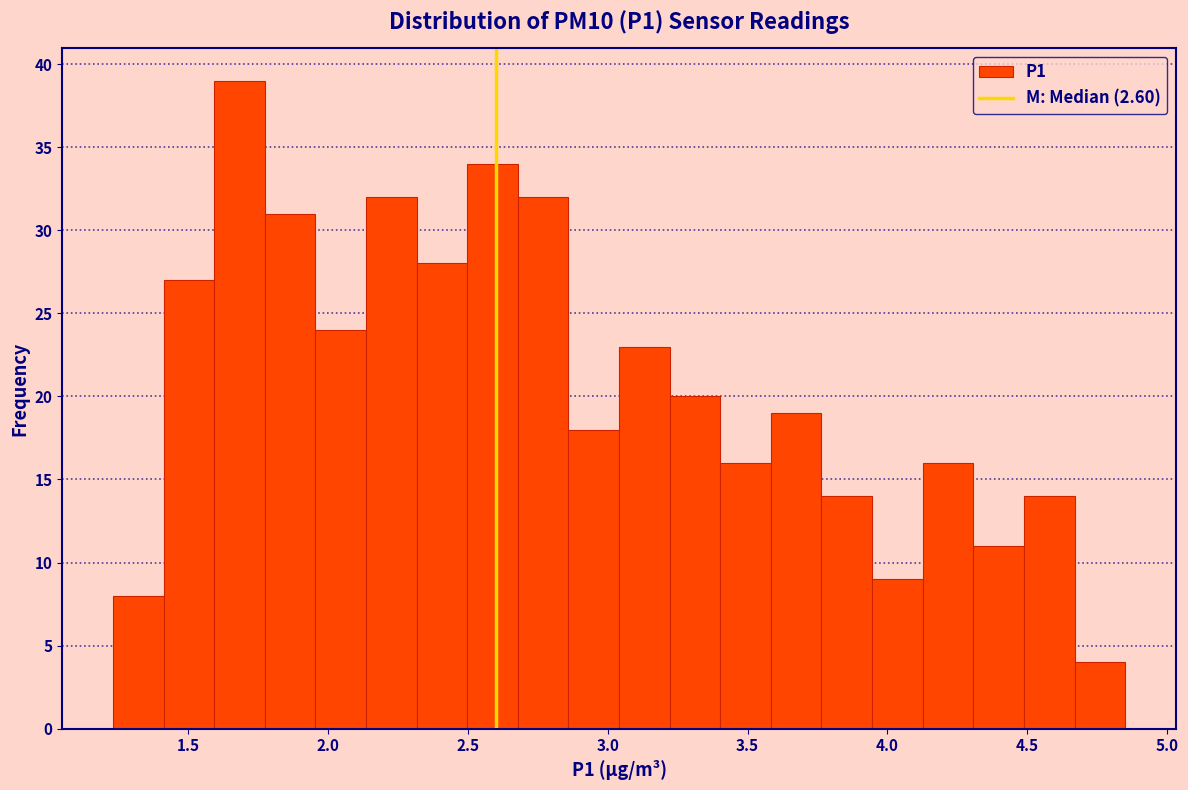

Around what value on the x-axis is the tallest bar? Give the approximate position of its centre, as read against the axis.

1.70